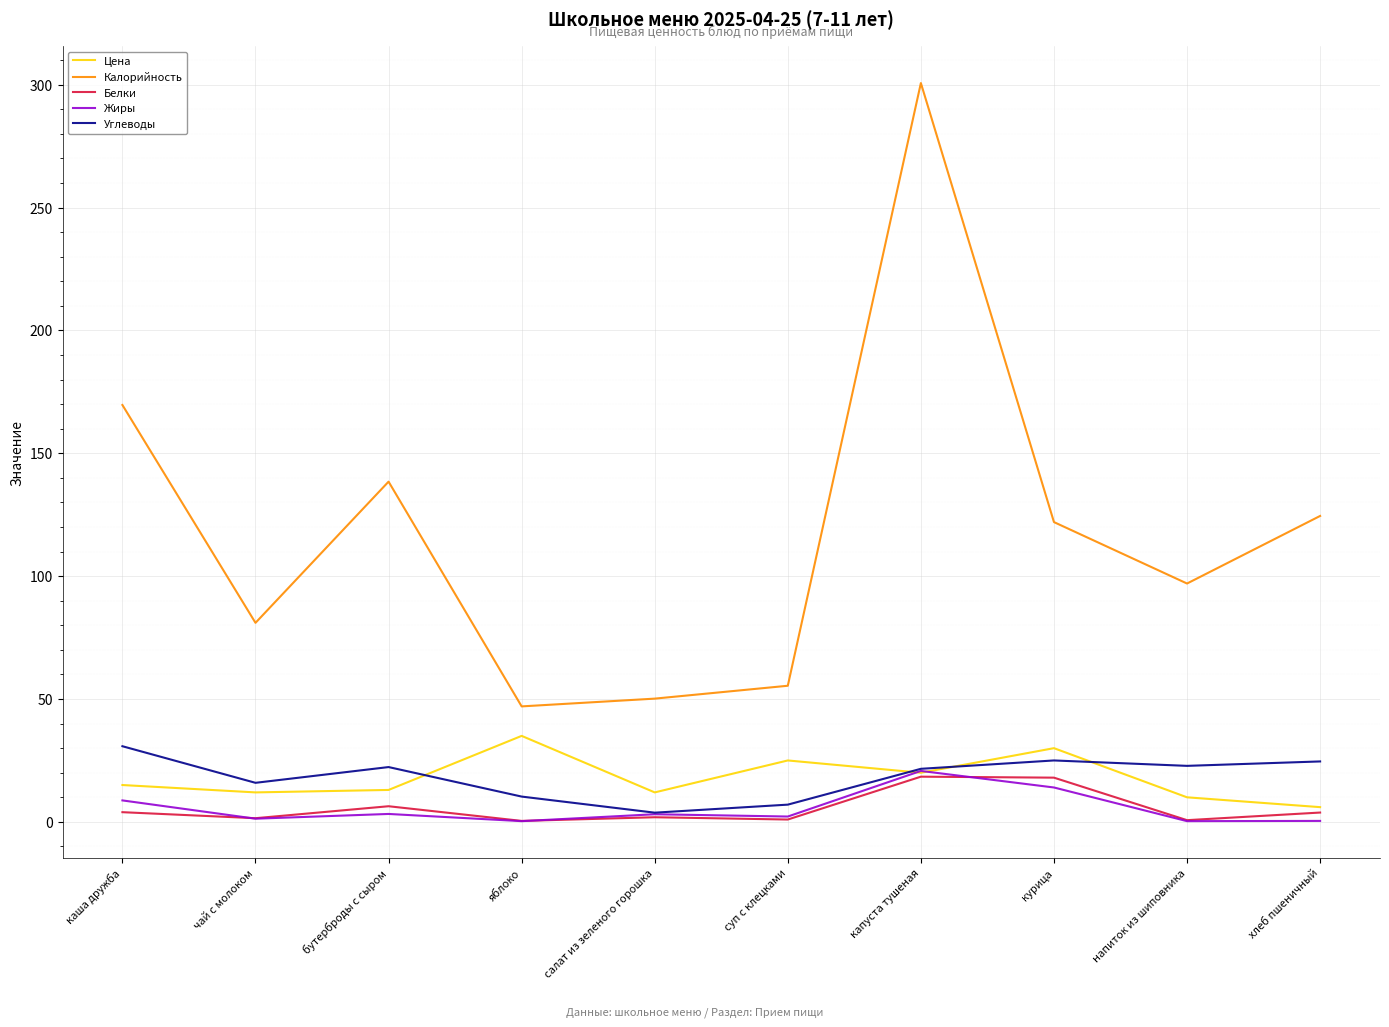

Is it true that Углеводы equals 20.4 at каша дружба?

False